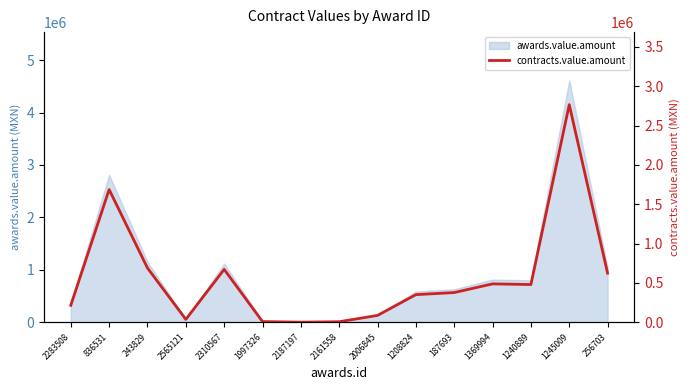

Is it true that the value at 187693 is 378000.0?

True